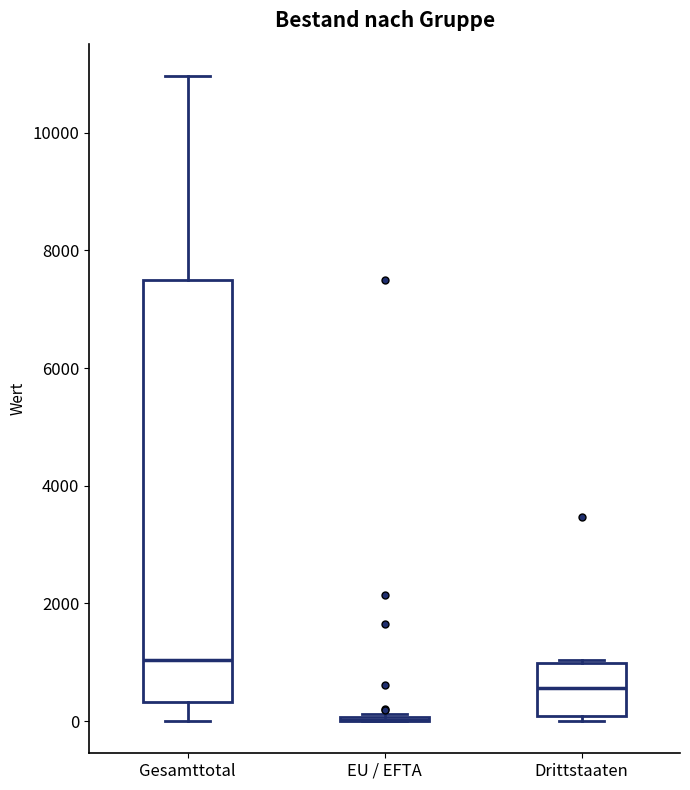

Where is the upper edge of the box for Drittstaaten on the y-axis? The values are not printed on the chart, so give them approximately, as read against the axis.

1000